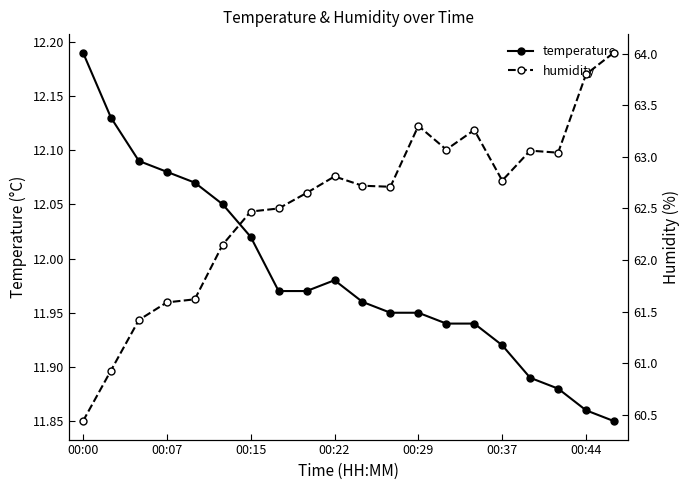

Is this an area chart (filled region under the line)?

No